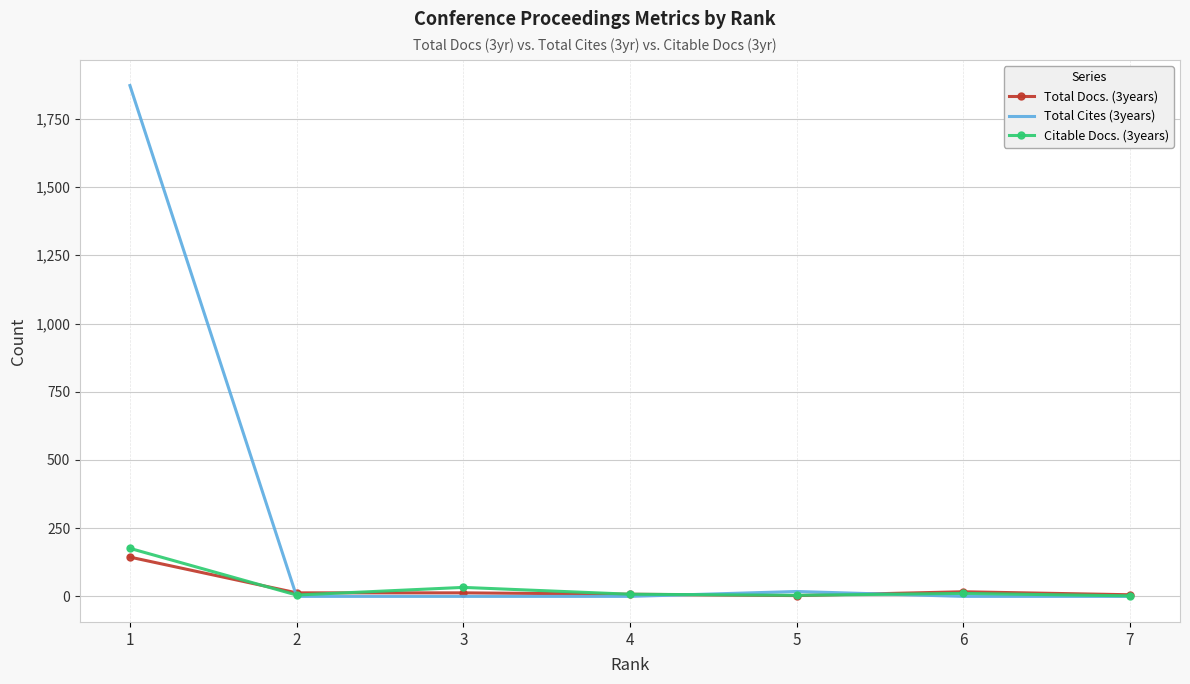

Where is the first local minimum for Citable Docs. (3years)?

2